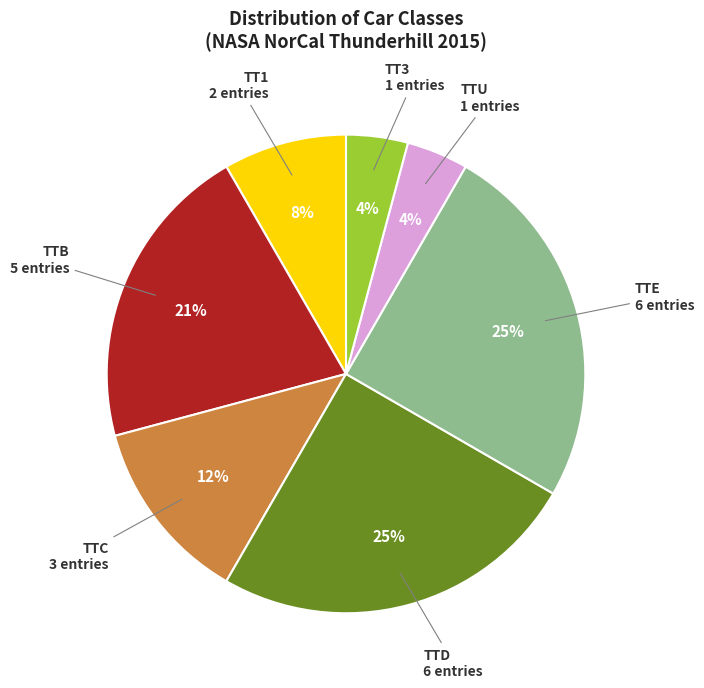

To the nearest percent, what is the difference between the largest and smallest slice percentages?

21%